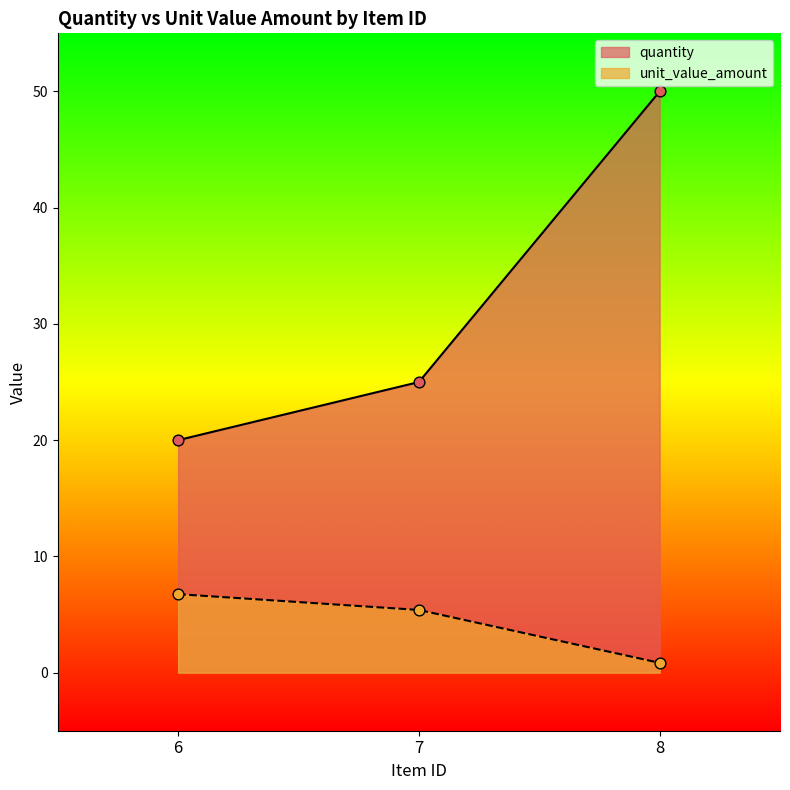

Which series has the largest total across all categories?

quantity